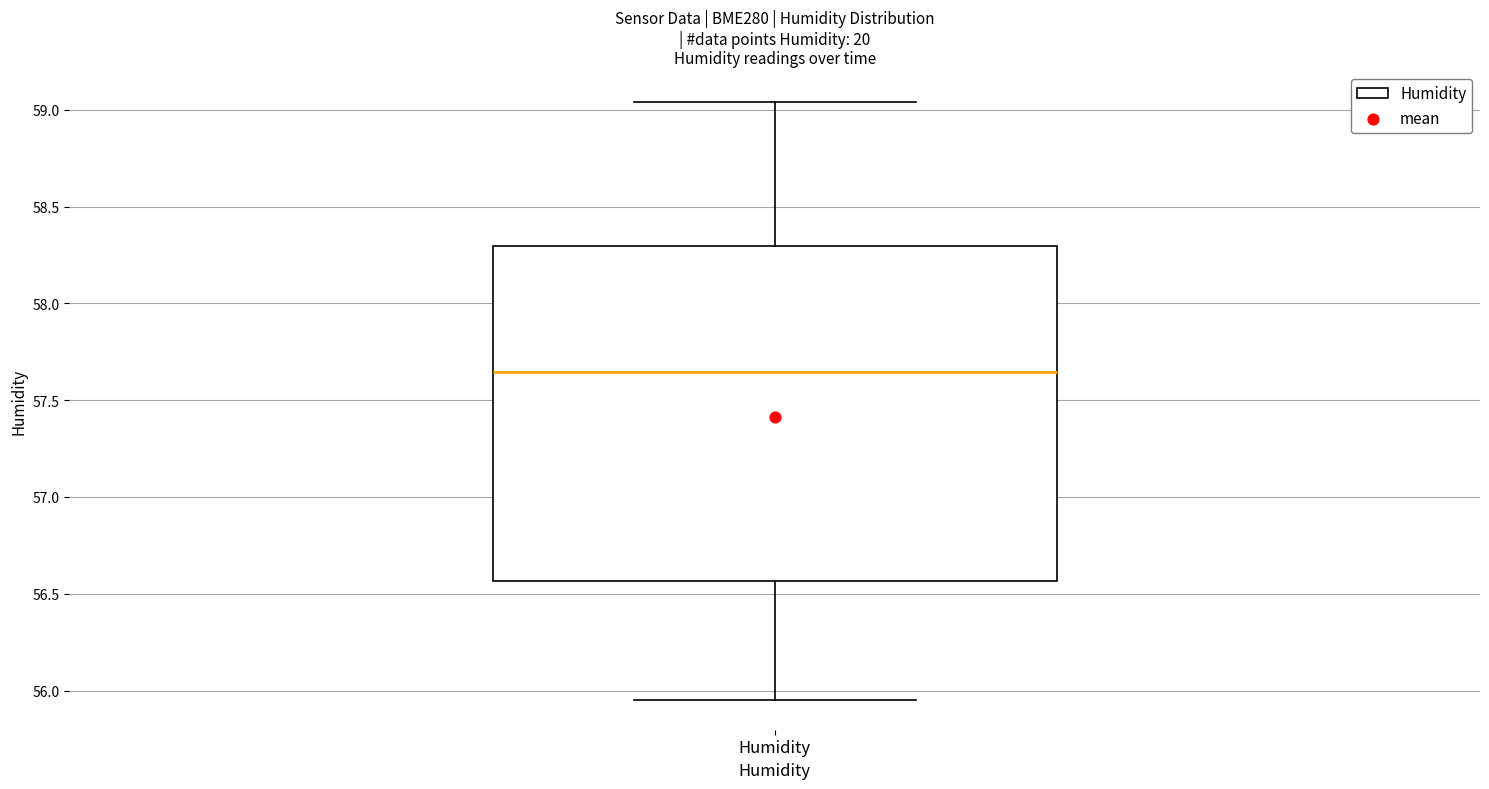

Read this box plot against the y-axis: the position of the median line, the range covered by the box, and the ends of both whiskers. The values are not printed on the chart, so give them approximately, as read against the axis.

median 57.65, box 56.55 to 58.30, whiskers 55.95 to 59.05